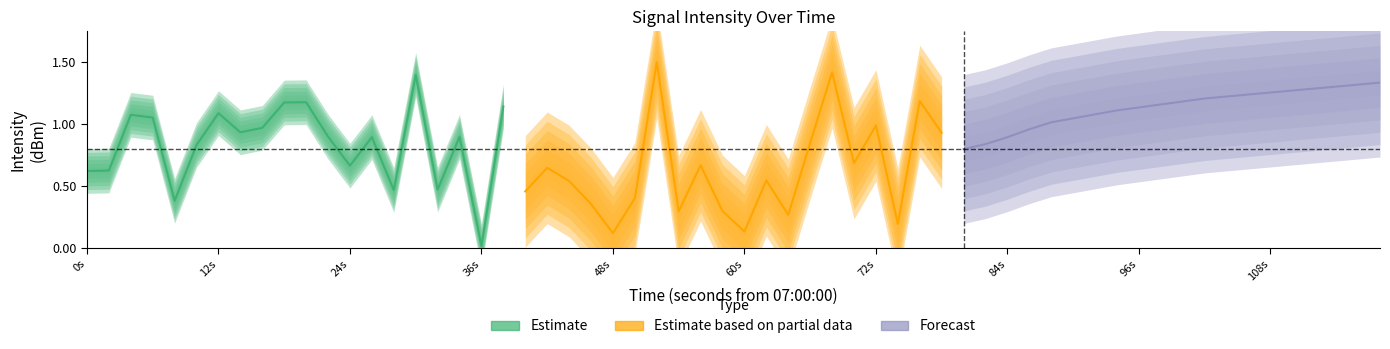

How many lines are shown in the chart?

3